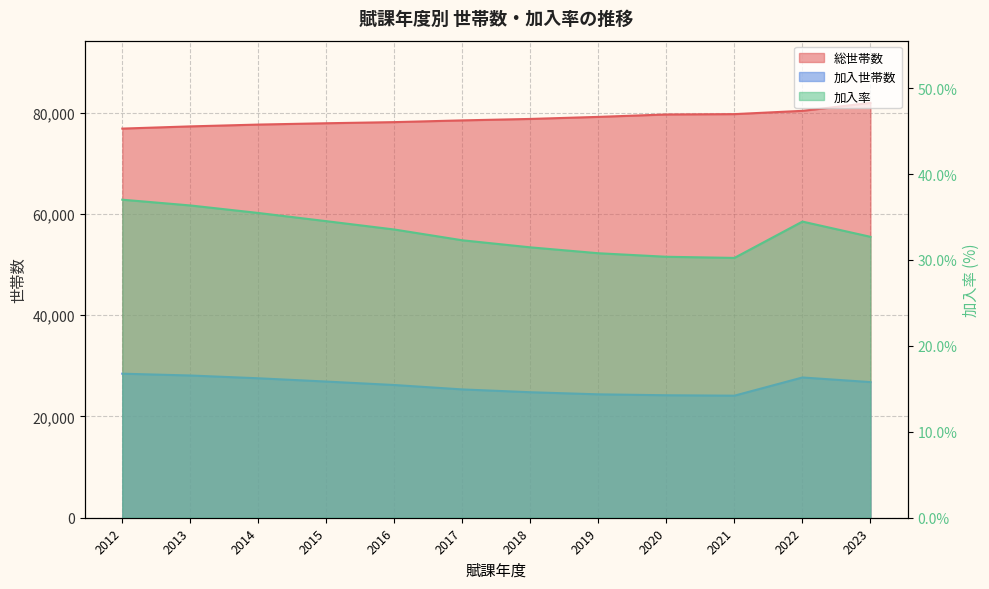

What are all the series names shown in the legend?

総世帯数, 加入世帯数, 加入率